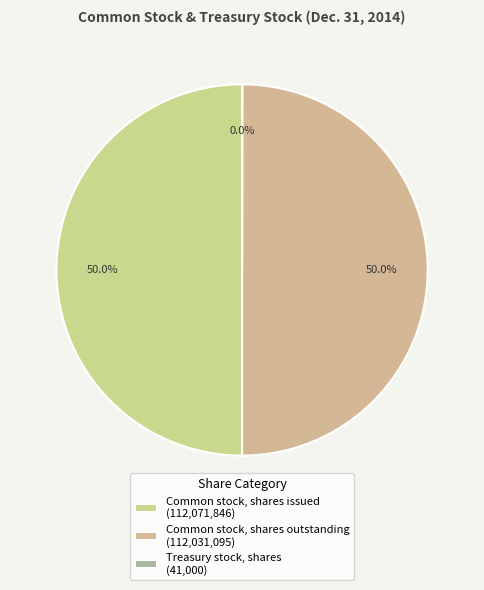

Between Common stock, shares issued and Treasury stock, shares, which is larger?

Common stock, shares issued